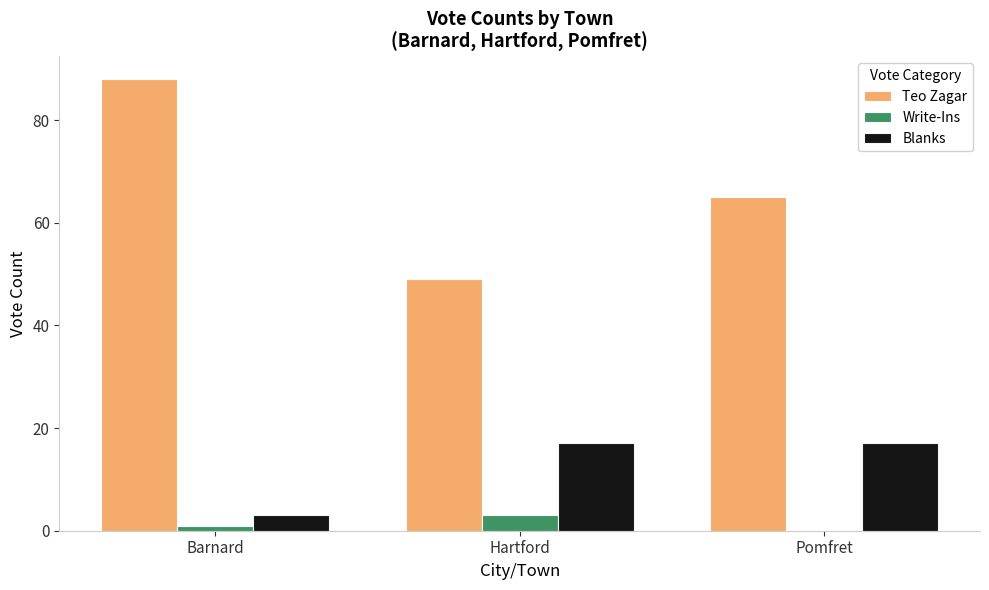

True or false: Write-Ins has a value of 0 at Pomfret.

True